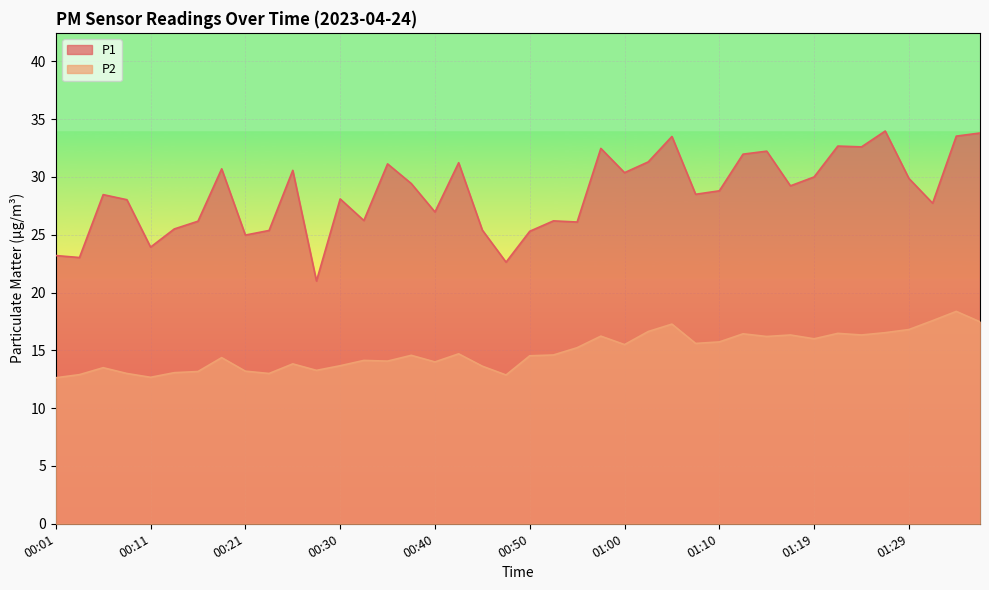

What is the sum of the P2 values at 00:47 and 00:28?

26.1